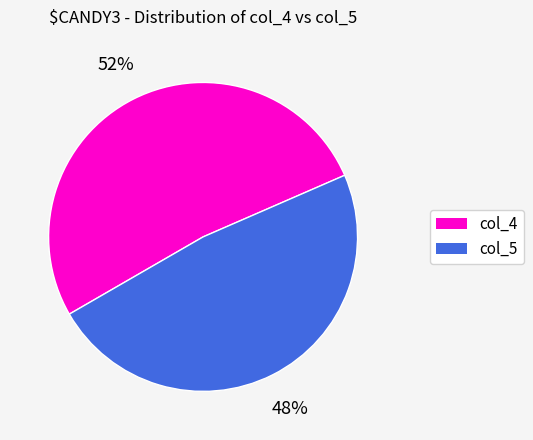

Rank the categories by value from highest to lowest.

col_4, col_5